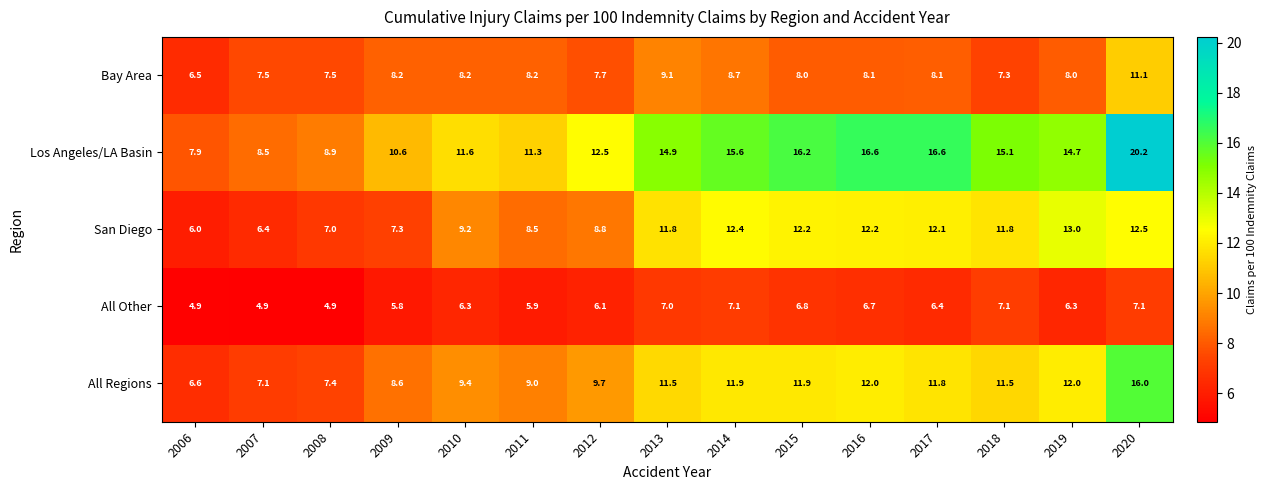

What is the smallest value displayed?

4.9